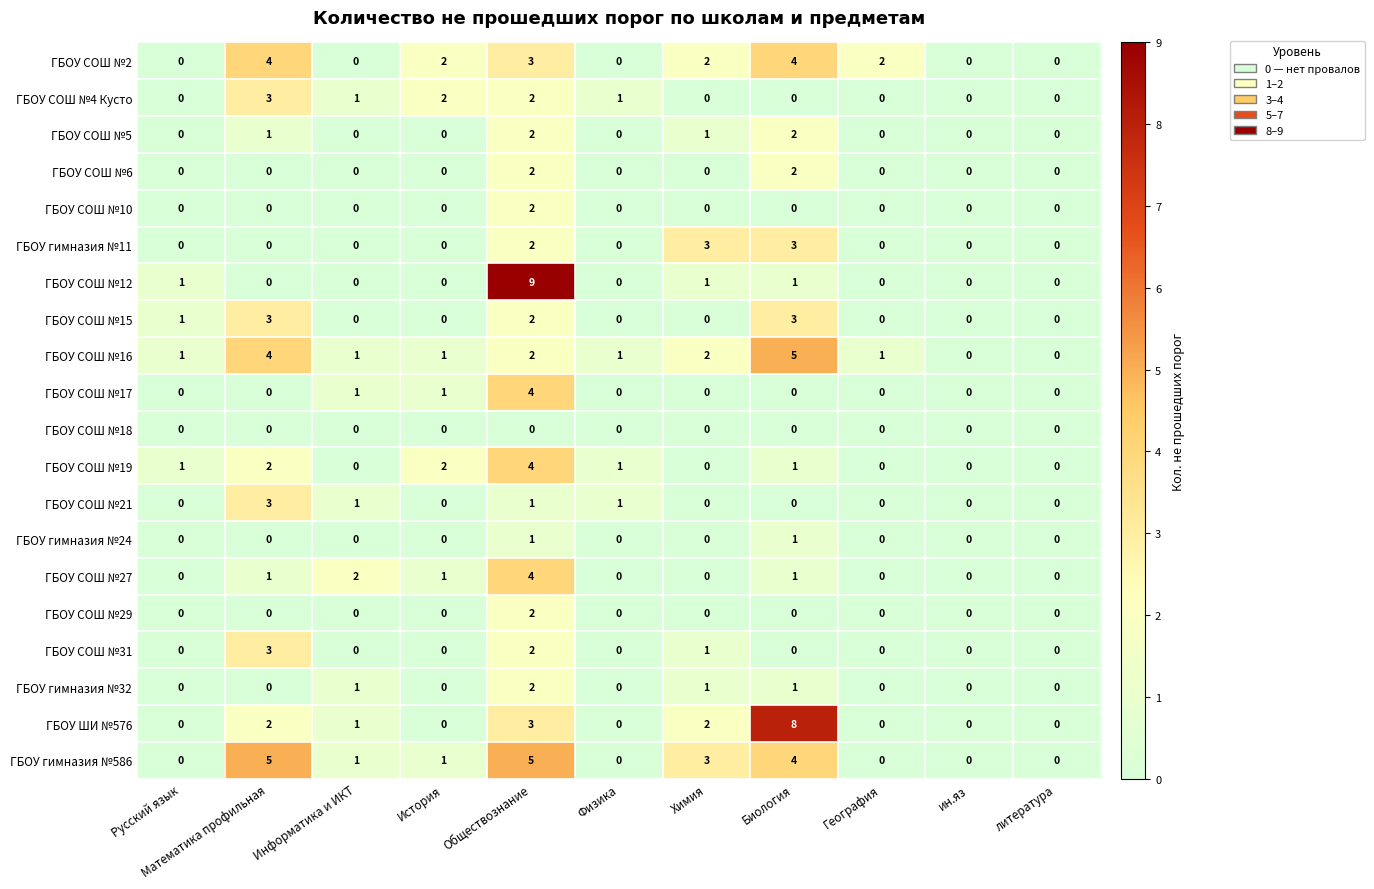

What is the difference between the highest and lowest values at Биология?

8